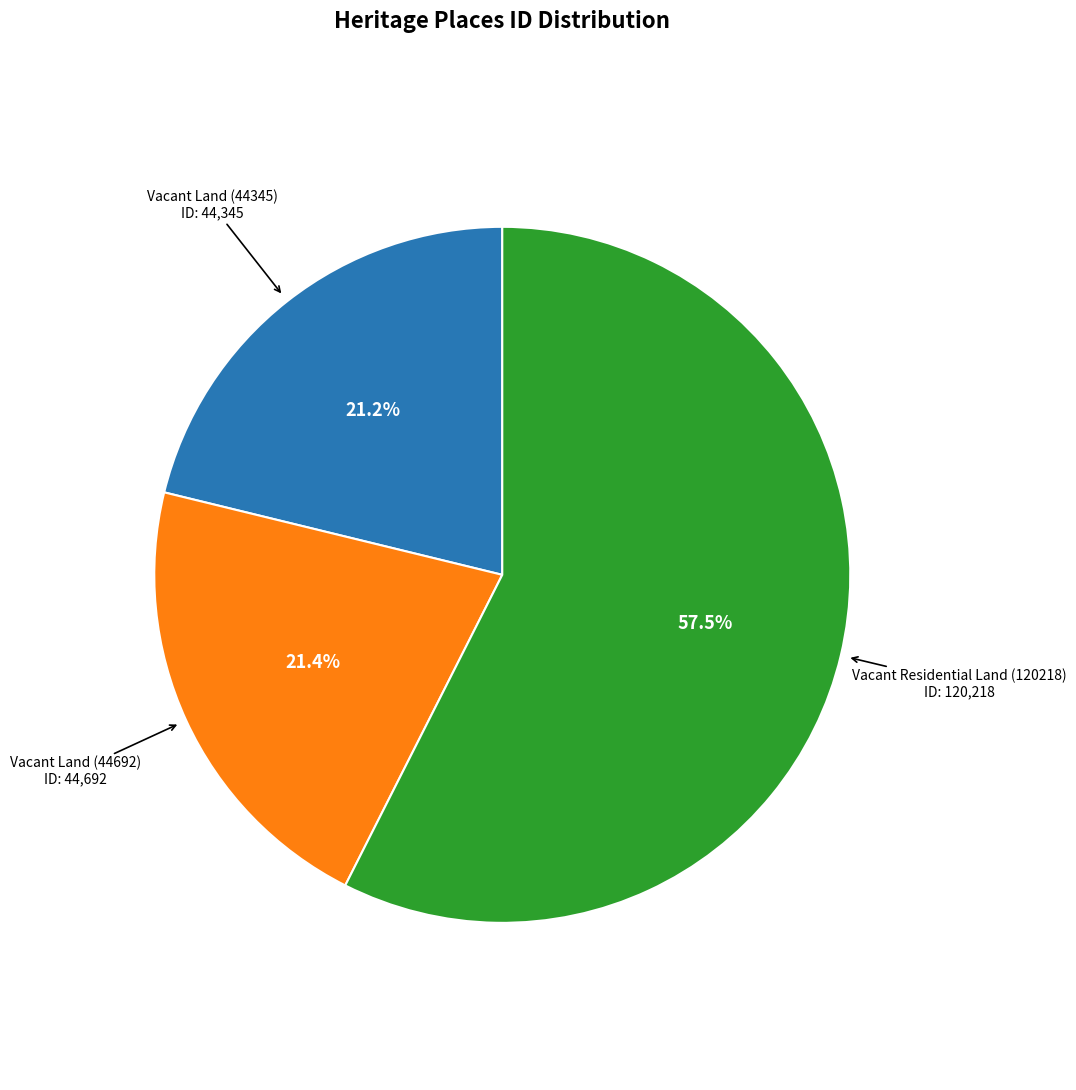

Does any single category account for the majority?

Yes